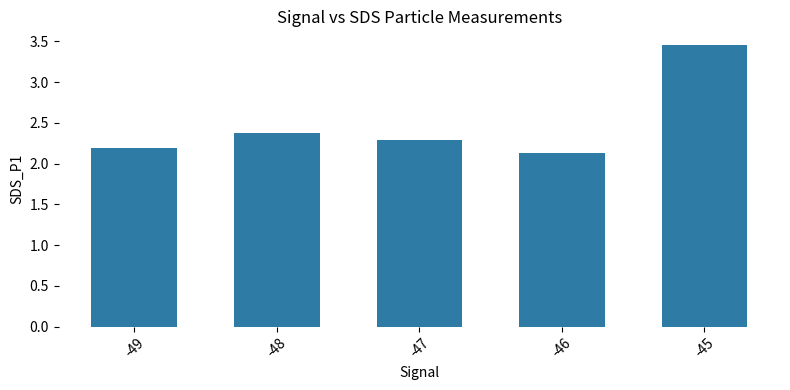

Does the chart contain stacked bars?

No